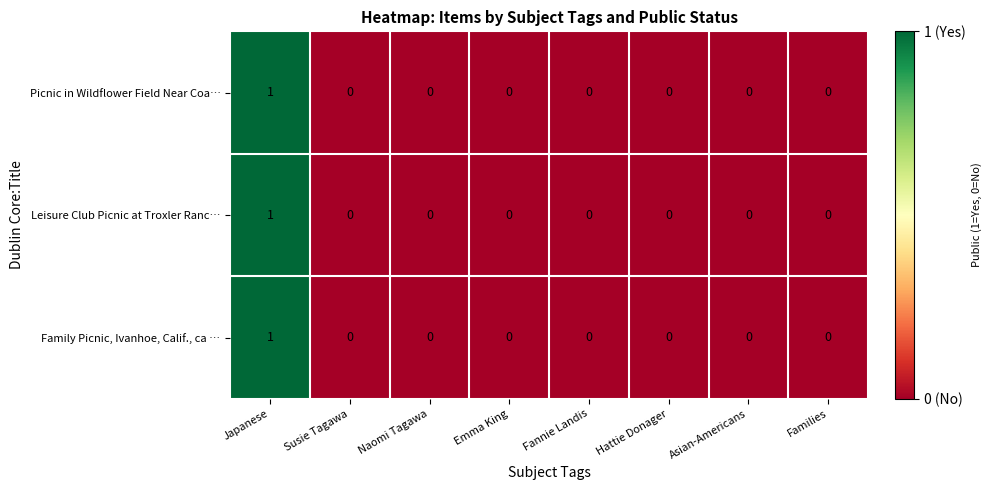

Count the Family Picnic, Ivanhoe, Calif., ca … values in the range 0 to 1.

8